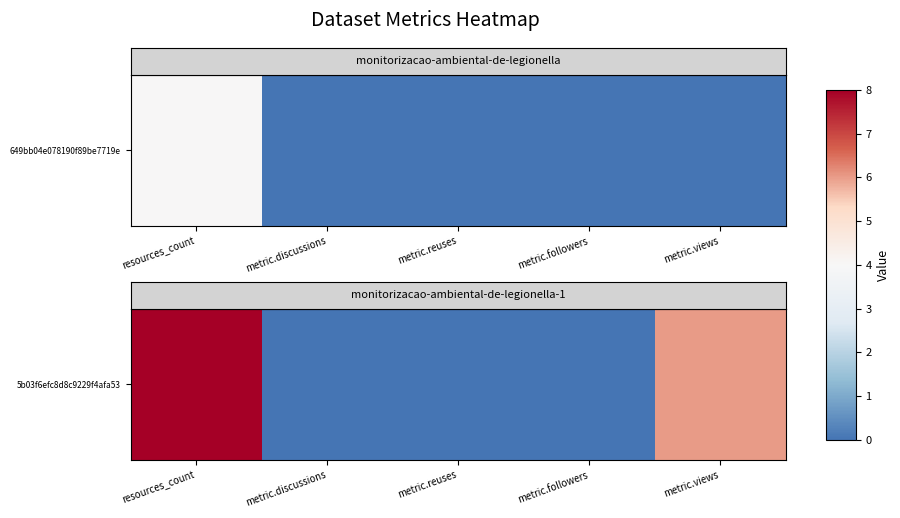

What is the change in value from resources_count to metric.followers?

-8